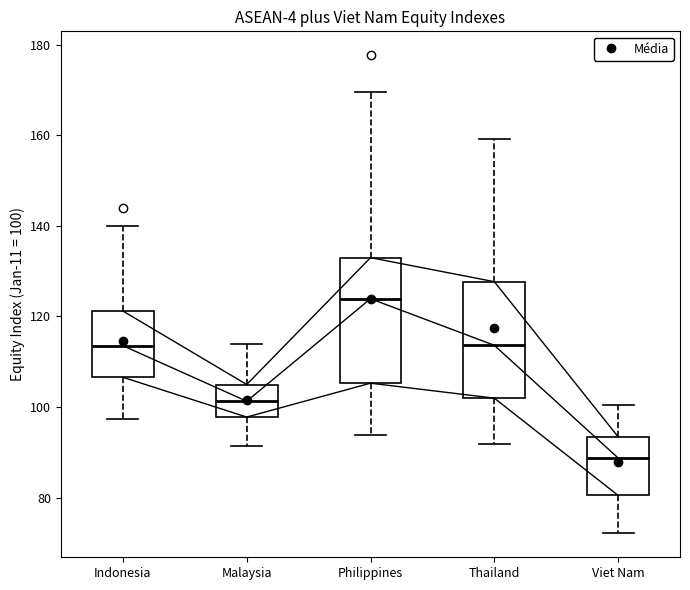

Reading left to right, transcribe this box plot: for each box, give where its median line is, the range the box spans, and where its two whiskers end, as read against the y-axis. The values are not printed on the chart, so give them approximately, as read against the axis.

Indonesia: median 114, box 106 to 122, whiskers 98 to 140
Malaysia: median 102, box 98 to 104, whiskers 92 to 114
Philippines: median 124, box 106 to 132, whiskers 94 to 170
Thailand: median 114, box 102 to 128, whiskers 92 to 160
Viet Nam: median 88, box 80 to 94, whiskers 72 to 100